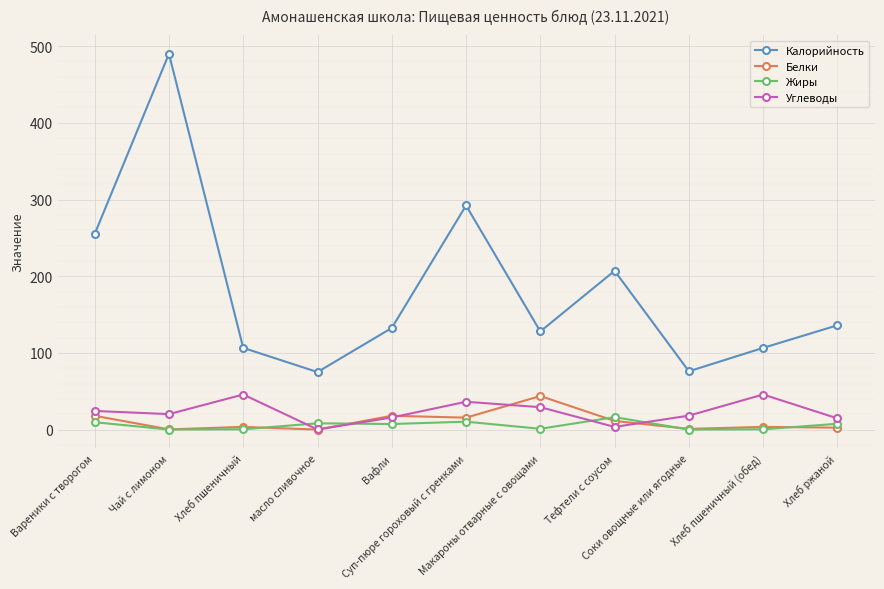

What are all the series names shown in the legend?

Калорийность, Белки, Жиры, Углеводы